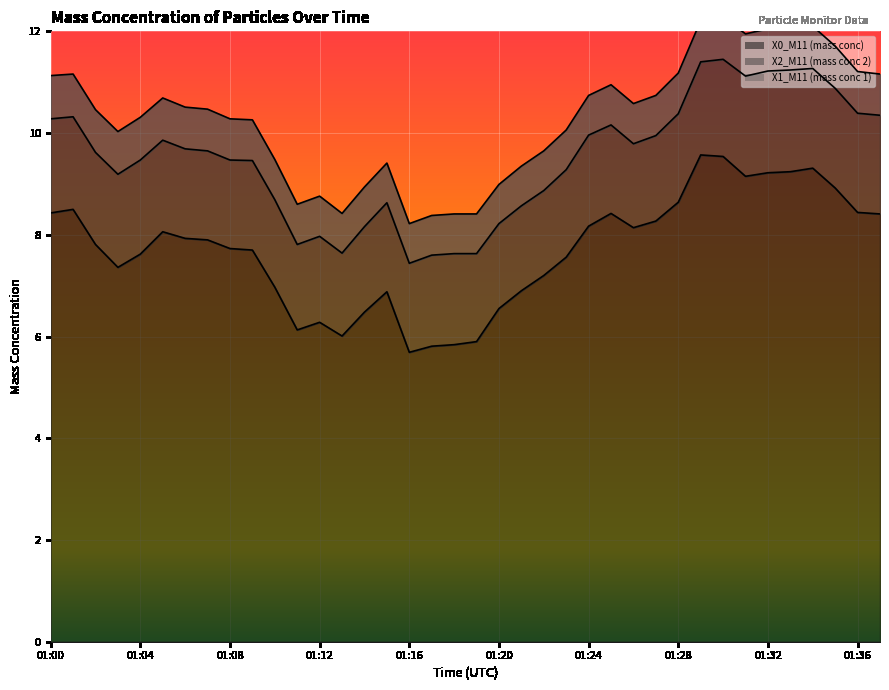

At which category does X2_M11 (mass conc 2) reach its first local valley?

01:02